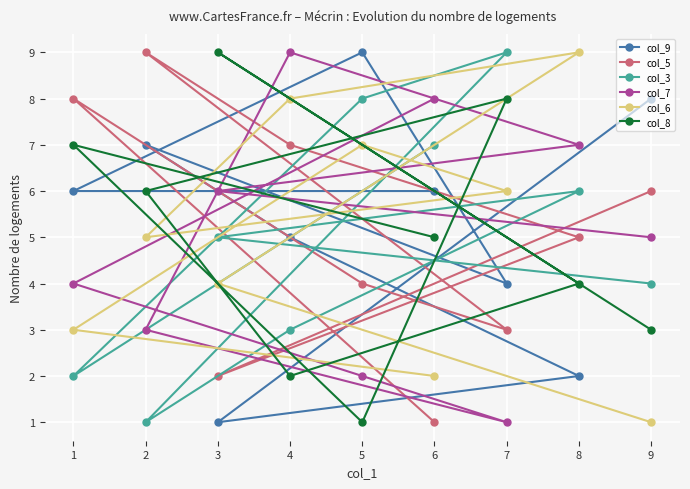

What is the difference between the highest and lowest values at 9?

7